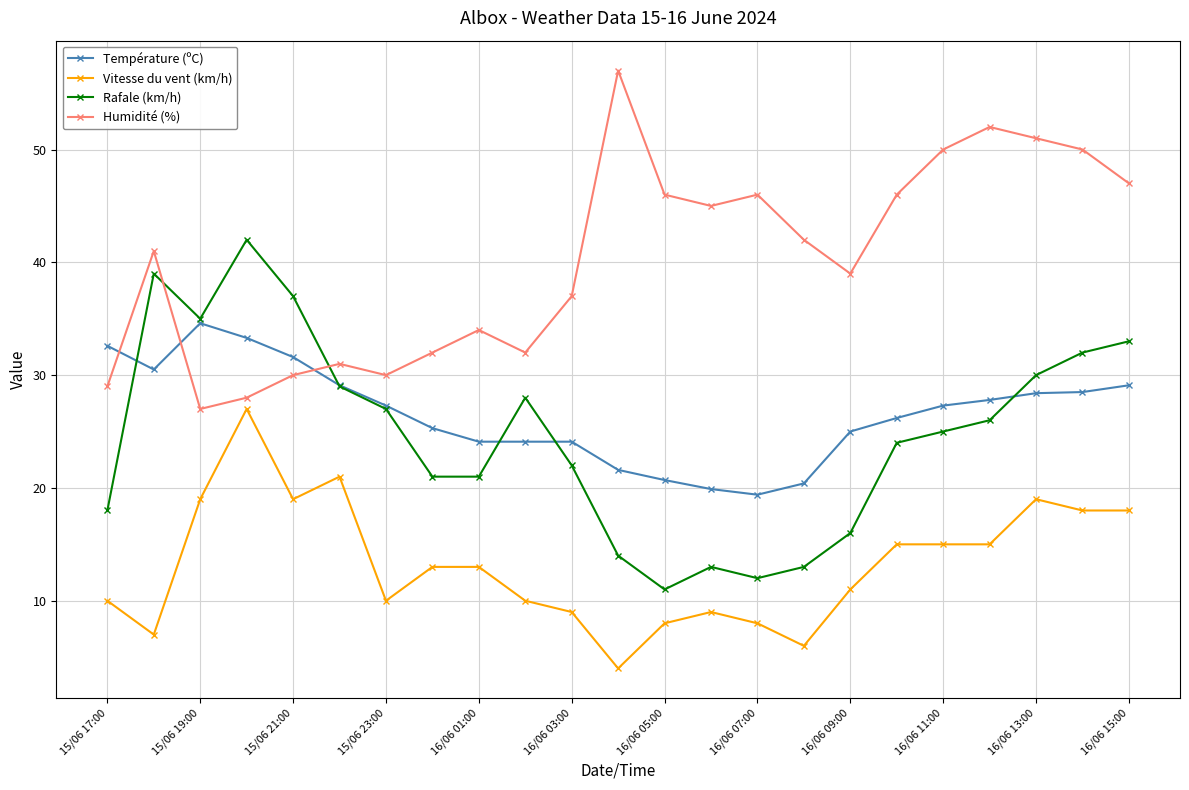

True or false: Vitesse du vent (km/h) and Rafale (km/h) cross at least once.

False